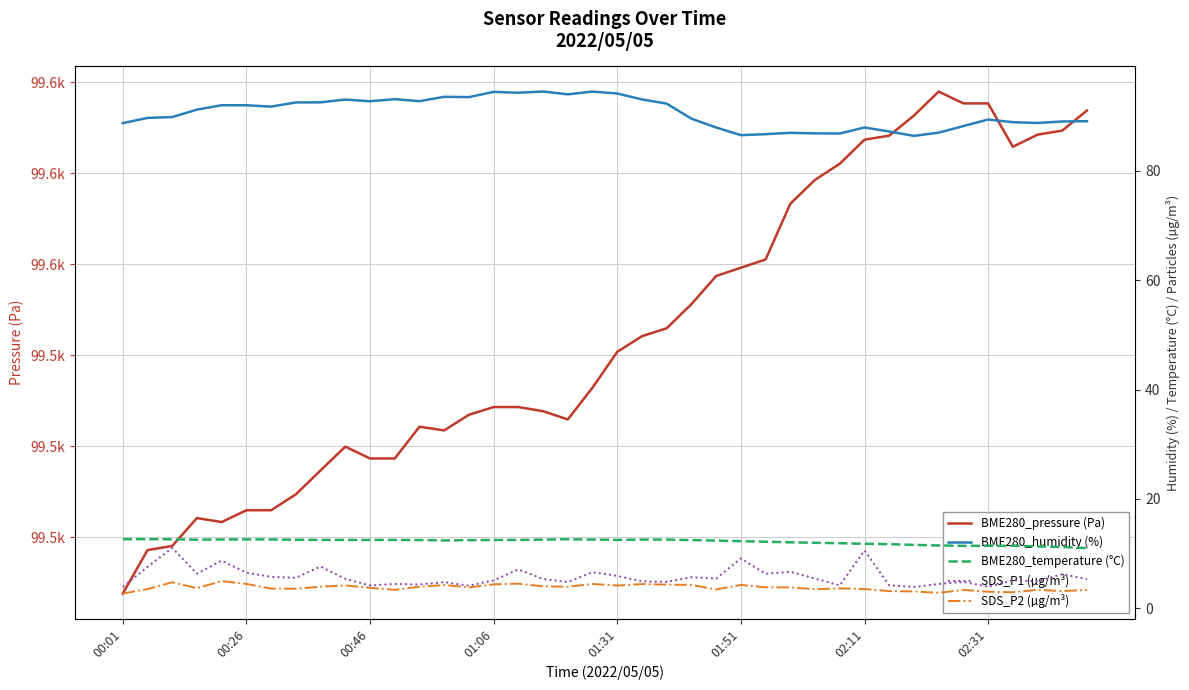

In SDS_P2 (µg/m³), how many points are lower than both neighbors (excluding endpoints)?

11